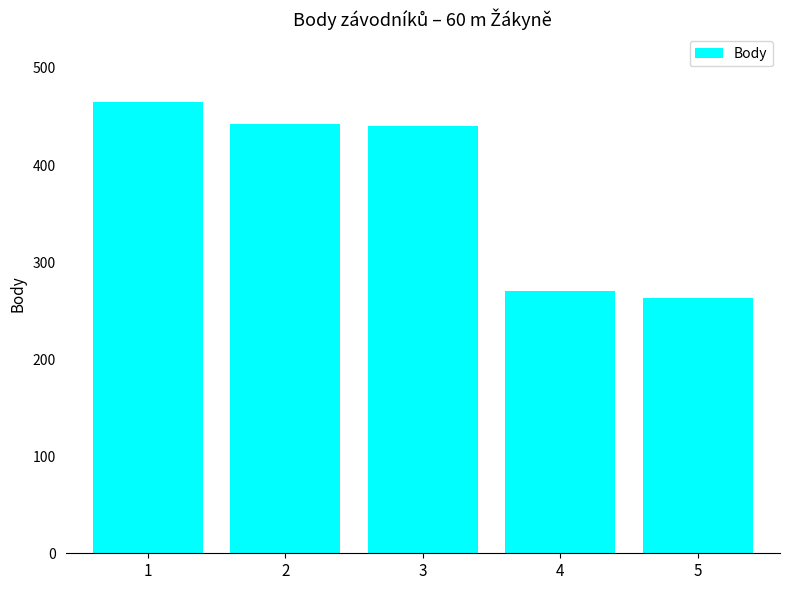

Does the chart contain any negative values?

No